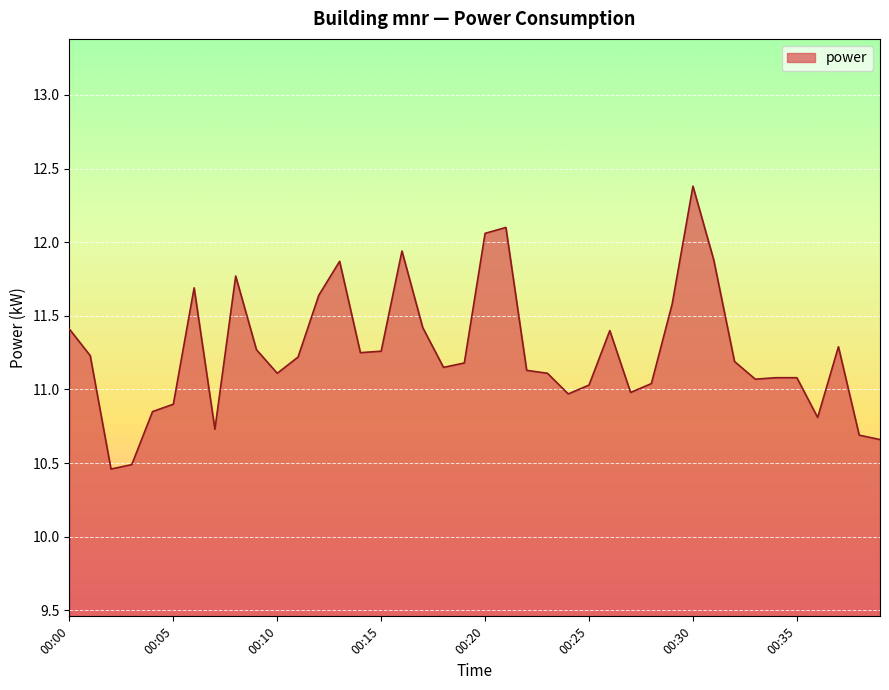

Count the number of data series in this chart.

1